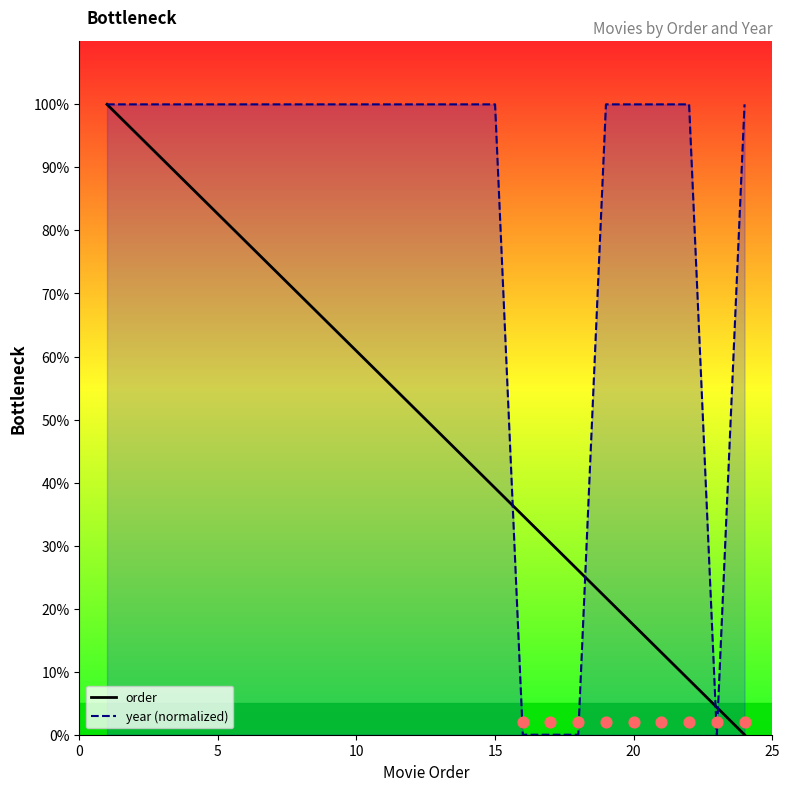

Is the value of year (normalized) at 25 greater than the value of order at 9?

Yes